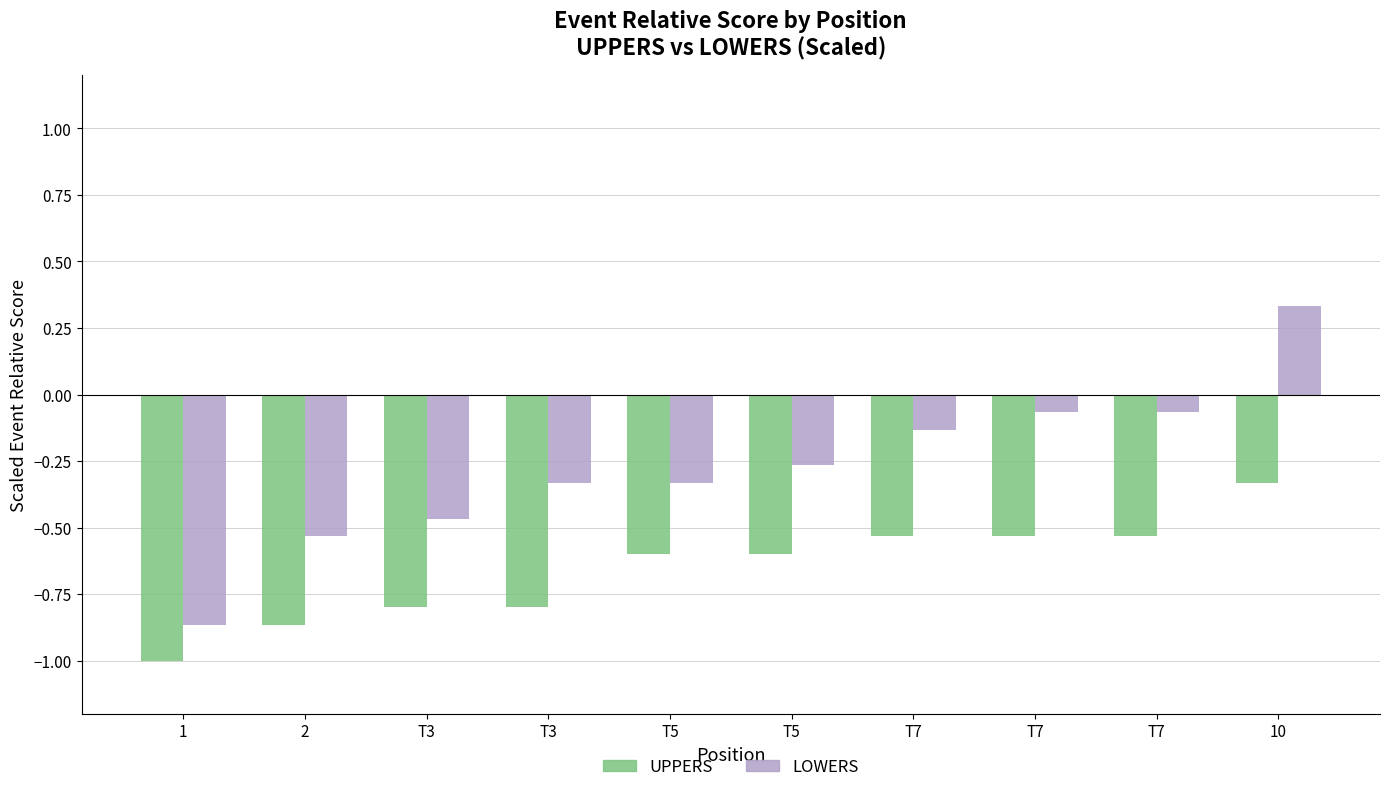

What are all the series names shown in the legend?

UPPERS, LOWERS